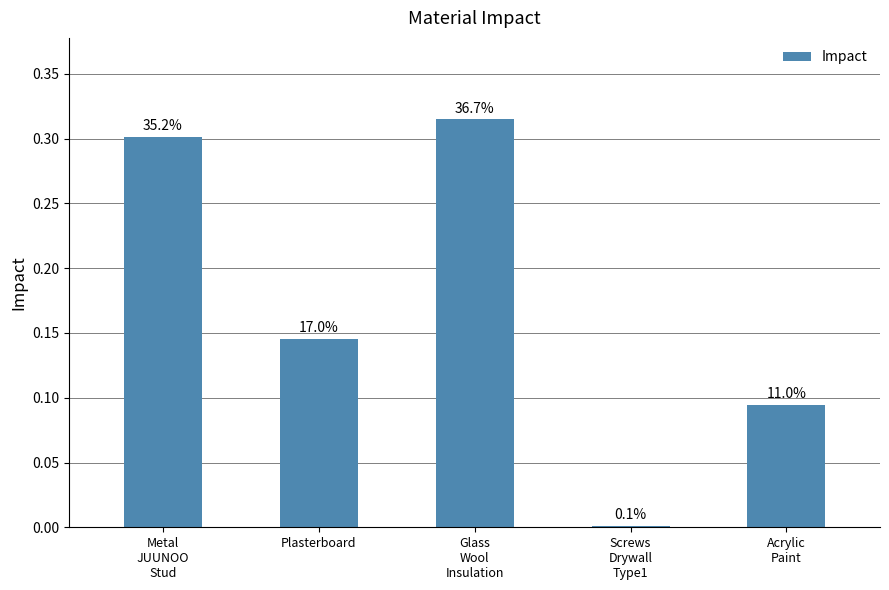

Reading left to right, list all the values displayed in this chart.

Metal
JUUNOO
Stud=0.3	Plasterboard=0.1	Glass
Wool
Insulation=0.3	Screws
Drywall
Type1=0.0	Acrylic
Paint=0.1